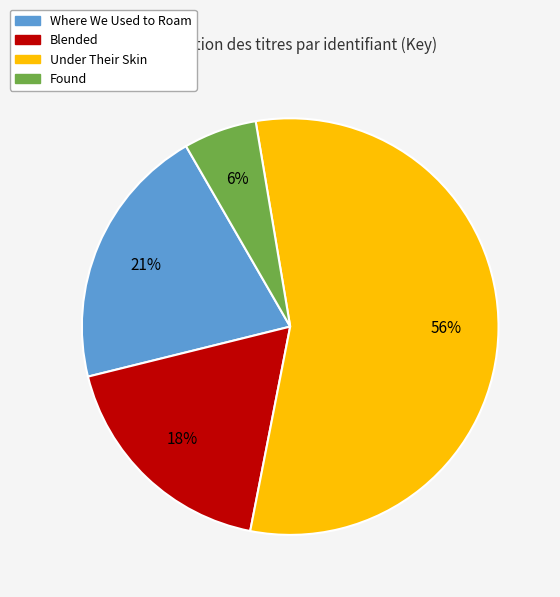

To the nearest percent, what portion does Found represent?

6%